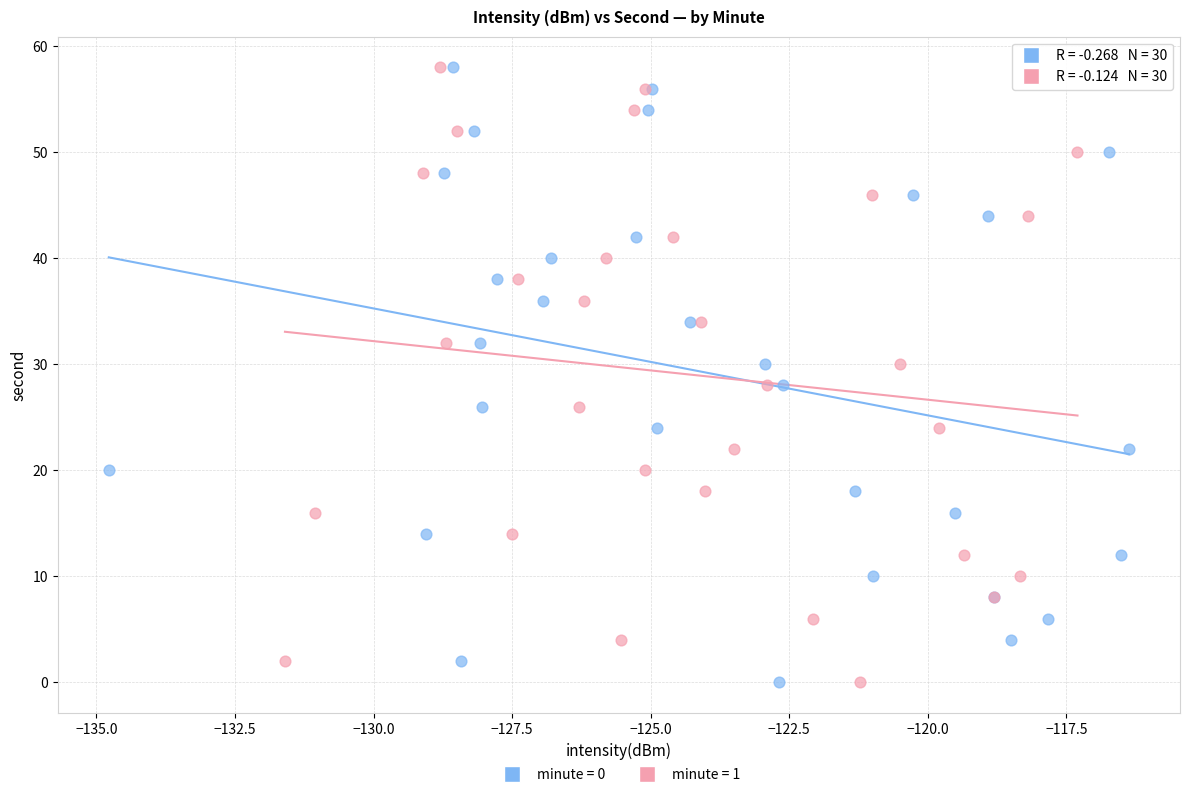

What are all the series names shown in the legend?

minute = 0, minute = 1